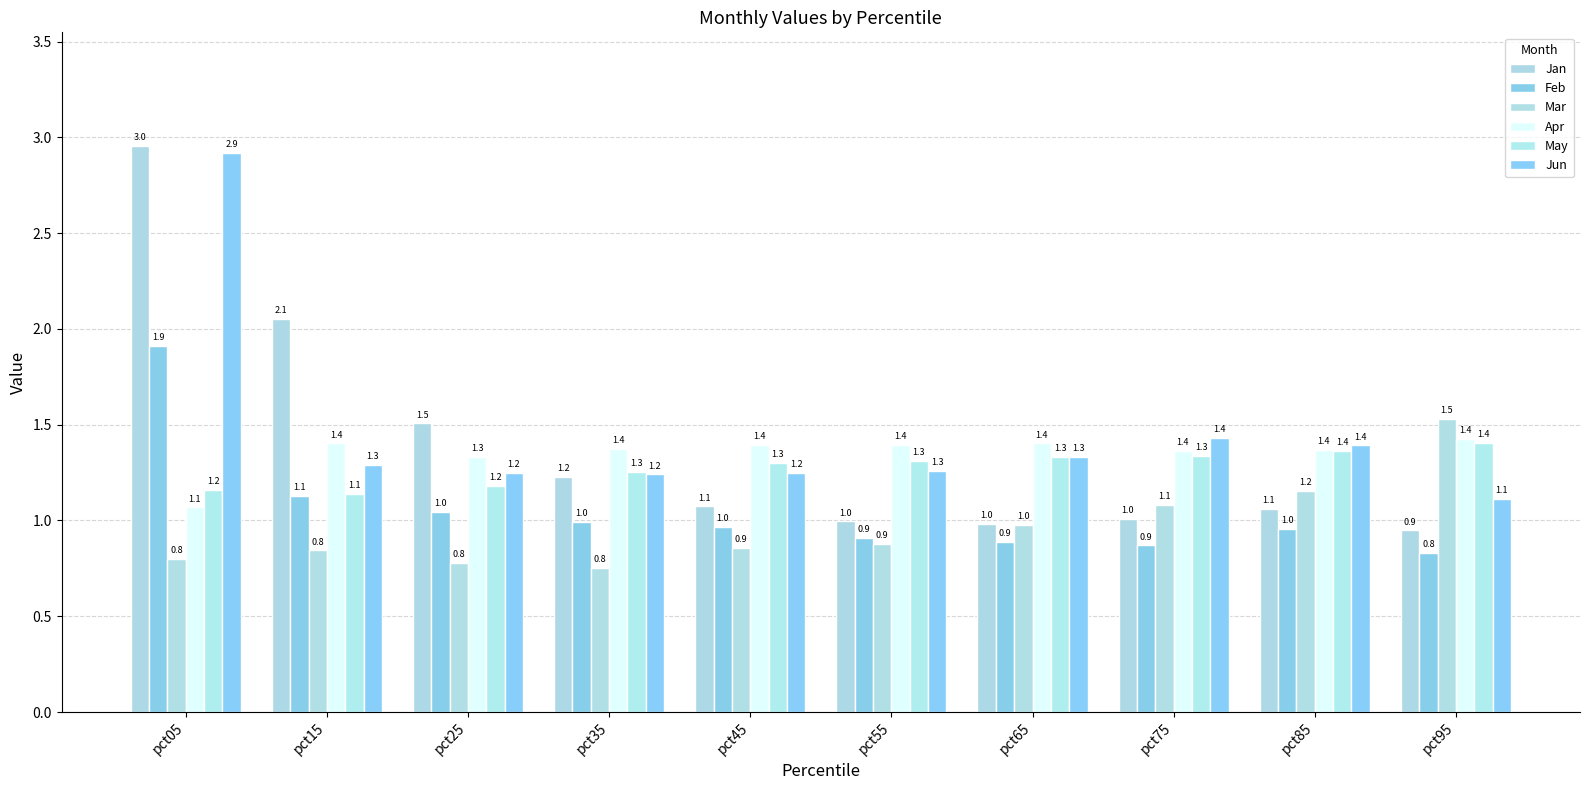

Reading left to right, transcribe all the data shown in this chart.

Jan: 3.0	2.1	1.5	1.2	1.1	1.0	1.0	1.0	1.1	0.9
Feb: 1.9	1.1	1.0	1.0	1.0	0.9	0.9	0.9	1.0	0.8
Mar: 0.8	0.8	0.8	0.8	0.9	0.9	1.0	1.1	1.2	1.5
Apr: 1.1	1.4	1.3	1.4	1.4	1.4	1.4	1.4	1.4	1.4
May: 1.2	1.1	1.2	1.3	1.3	1.3	1.3	1.3	1.4	1.4
Jun: 2.9	1.3	1.2	1.2	1.2	1.3	1.3	1.4	1.4	1.1